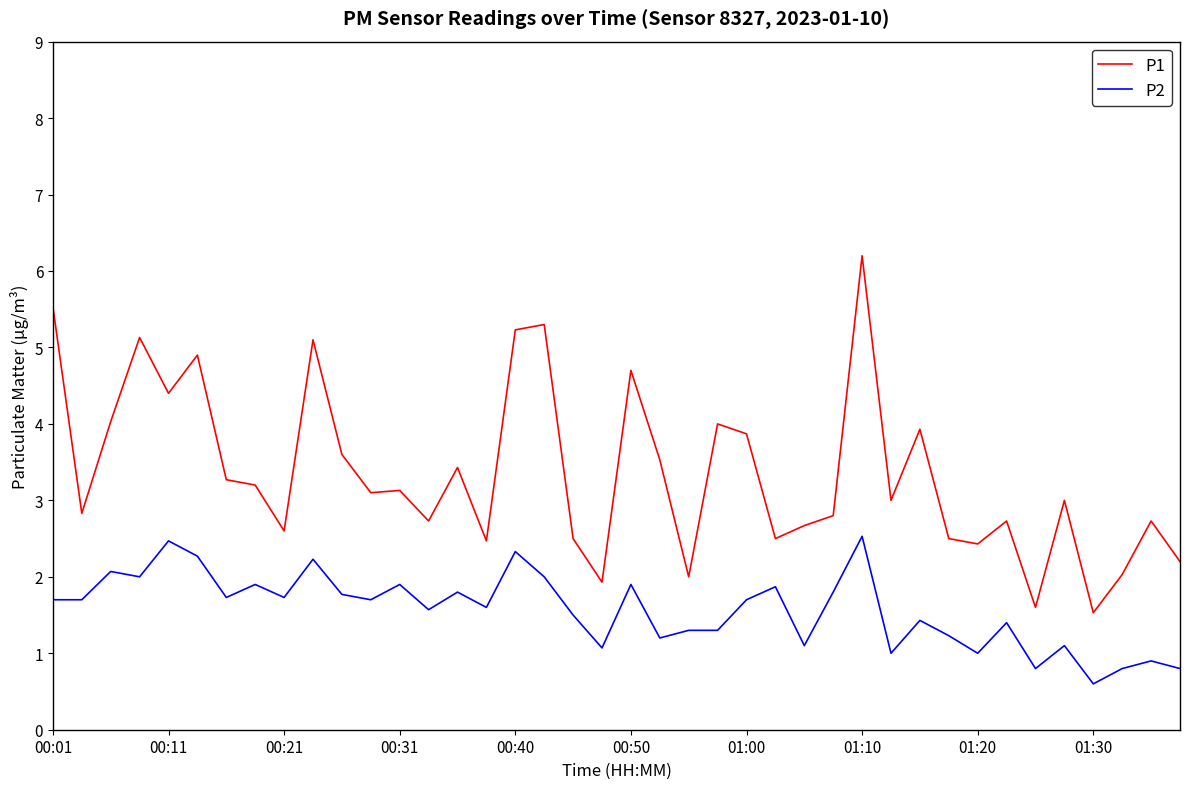

Reading left to right, list all the values displayed in this chart.

P1: 5.5	2.8	4.0	5.1	4.4	4.9	3.3	3.2	2.6	5.1	3.6	3.1	3.1	2.7	3.4	2.5	5.2	5.3	2.5	1.9	4.7	3.5	2.0	4.0	3.9	2.5	2.7	2.8	6.2	3.0	3.9	2.5	2.4	2.7	1.6	3.0	1.5	2.0	2.7	2.2
P2: 1.7	1.7	2.1	2.0	2.5	2.3	1.7	1.9	1.7	2.2	1.8	1.7	1.9	1.6	1.8	1.6	2.3	2.0	1.5	1.1	1.9	1.2	1.3	1.3	1.7	1.9	1.1	1.8	2.5	1.0	1.4	1.2	1.0	1.4	0.8	1.1	0.6	0.8	0.9	0.8